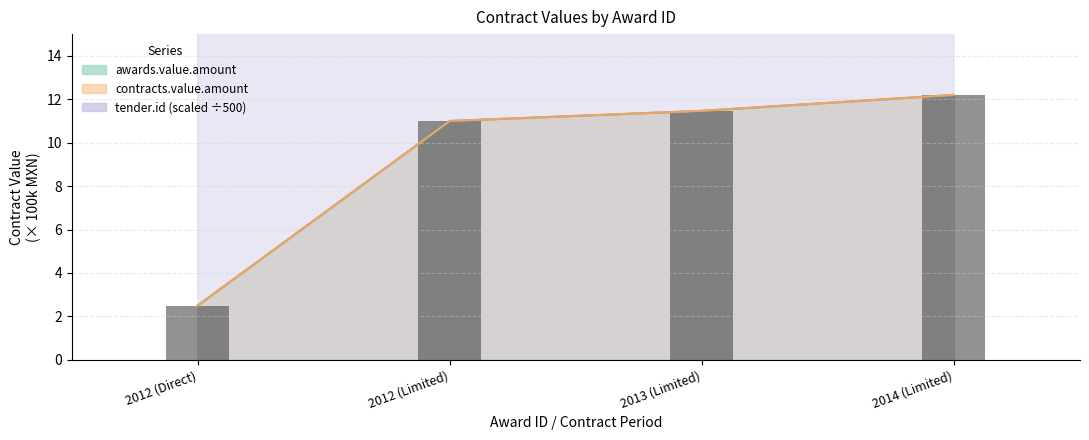

What is the ratio of the value at 2013 (Limited) to the value at 2012 (Direct)?

4.6